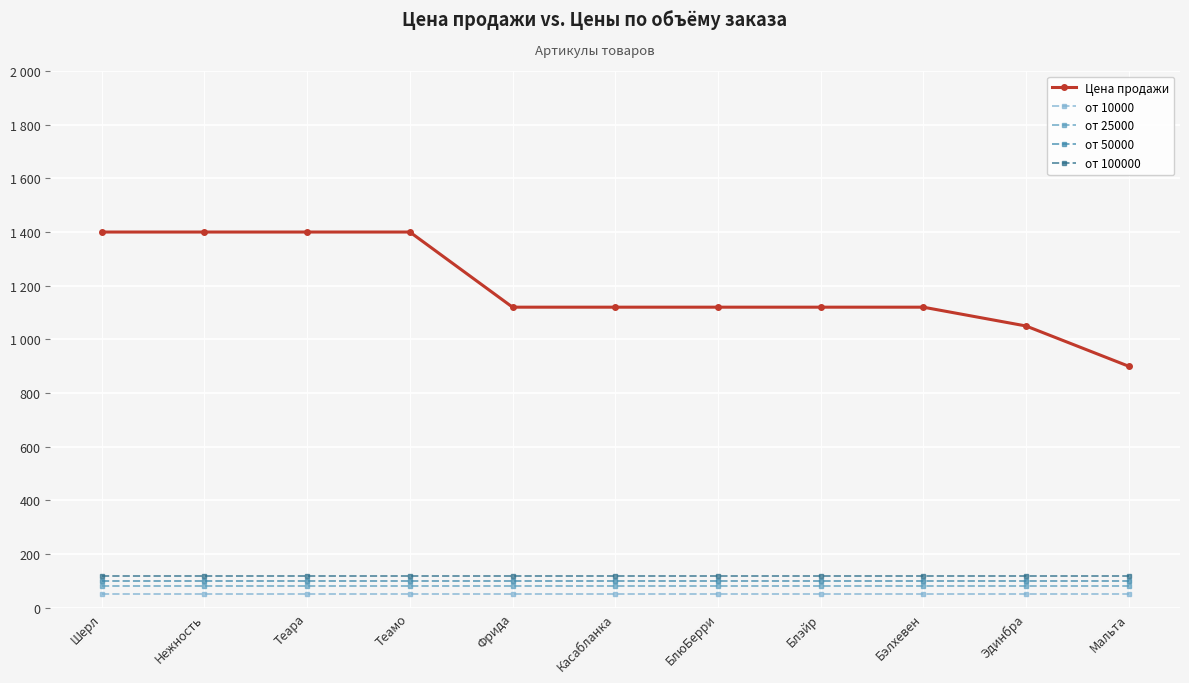

What are all the series names shown in the legend?

Цена продажи, от 10000, от 25000, от 50000, от 100000